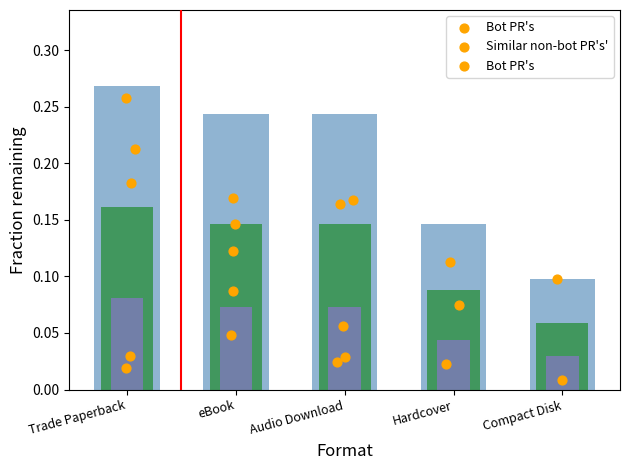

Which series has the widest spread of Y values?

Trade Paperback